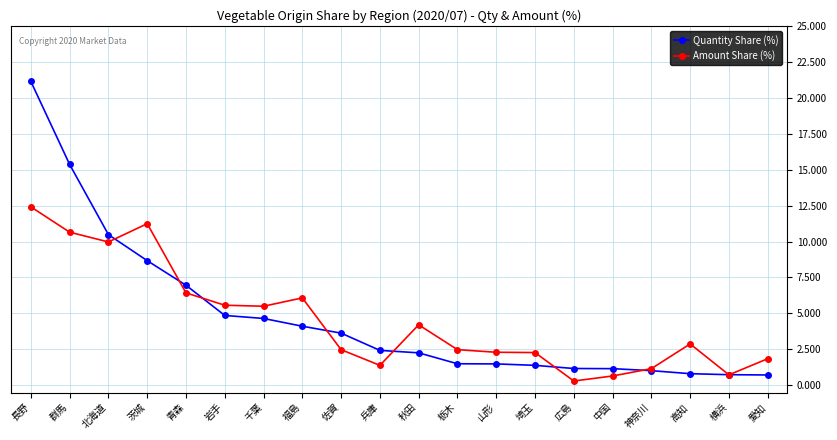

What is the difference between the highest and lowest values at 栃木?

1.0